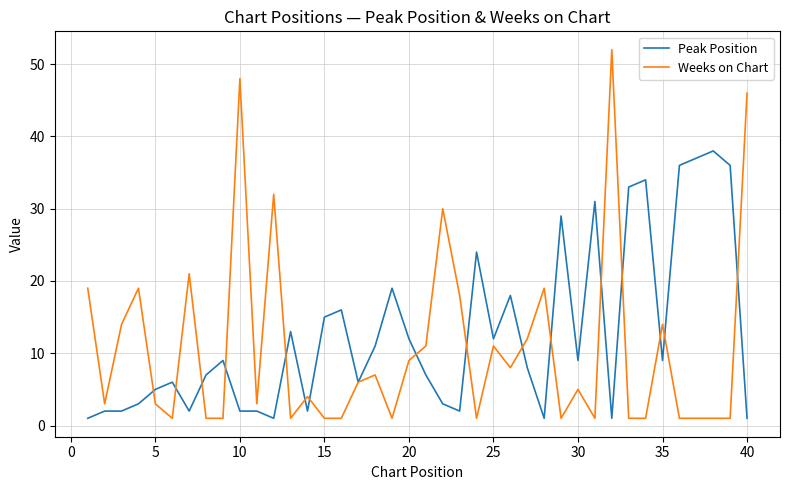

What is the maximum value for Weeks on Chart?

52